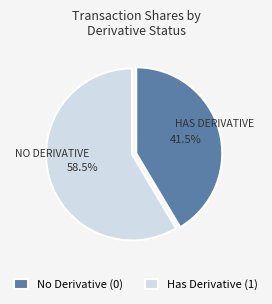

Between No Derivative (0) and Has Derivative (1), which is larger?

Has Derivative (1)